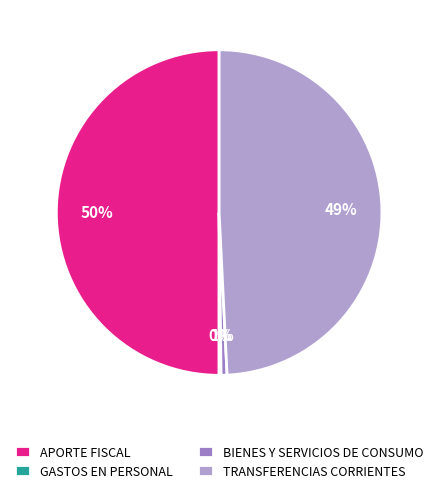

Which slice is the largest?

APORTE FISCAL